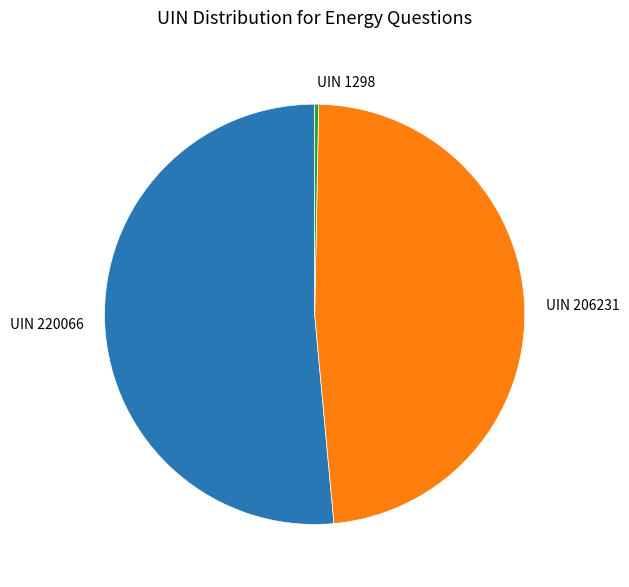

Rank the categories by value from highest to lowest.

UIN 220066, UIN 206231, UIN 1298